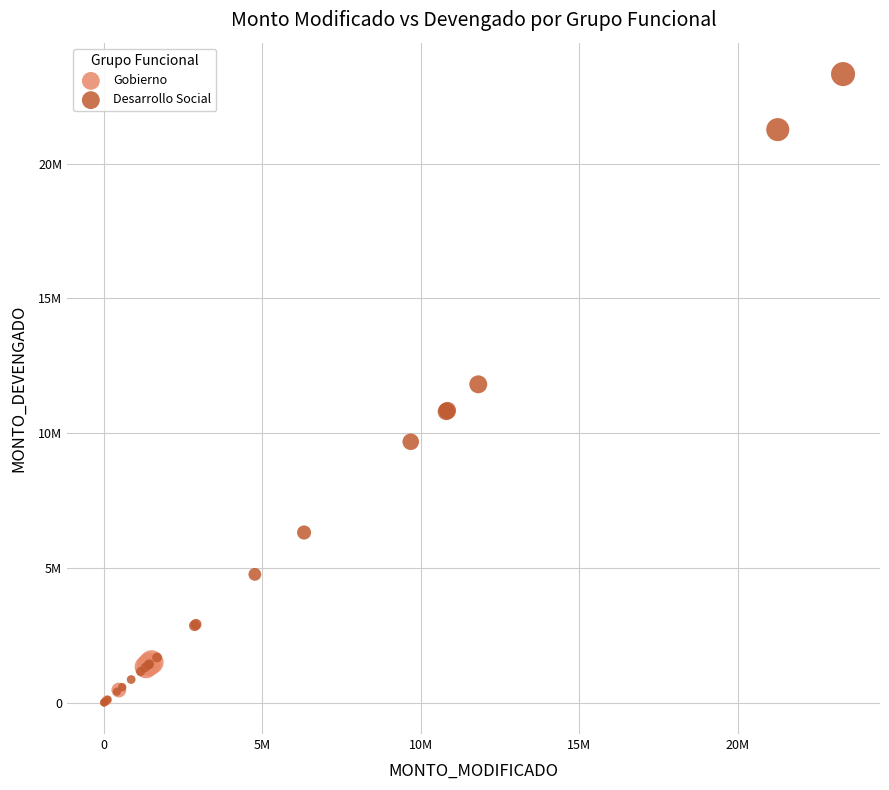

What are all the series names shown in the legend?

Gobierno, Desarrollo Social